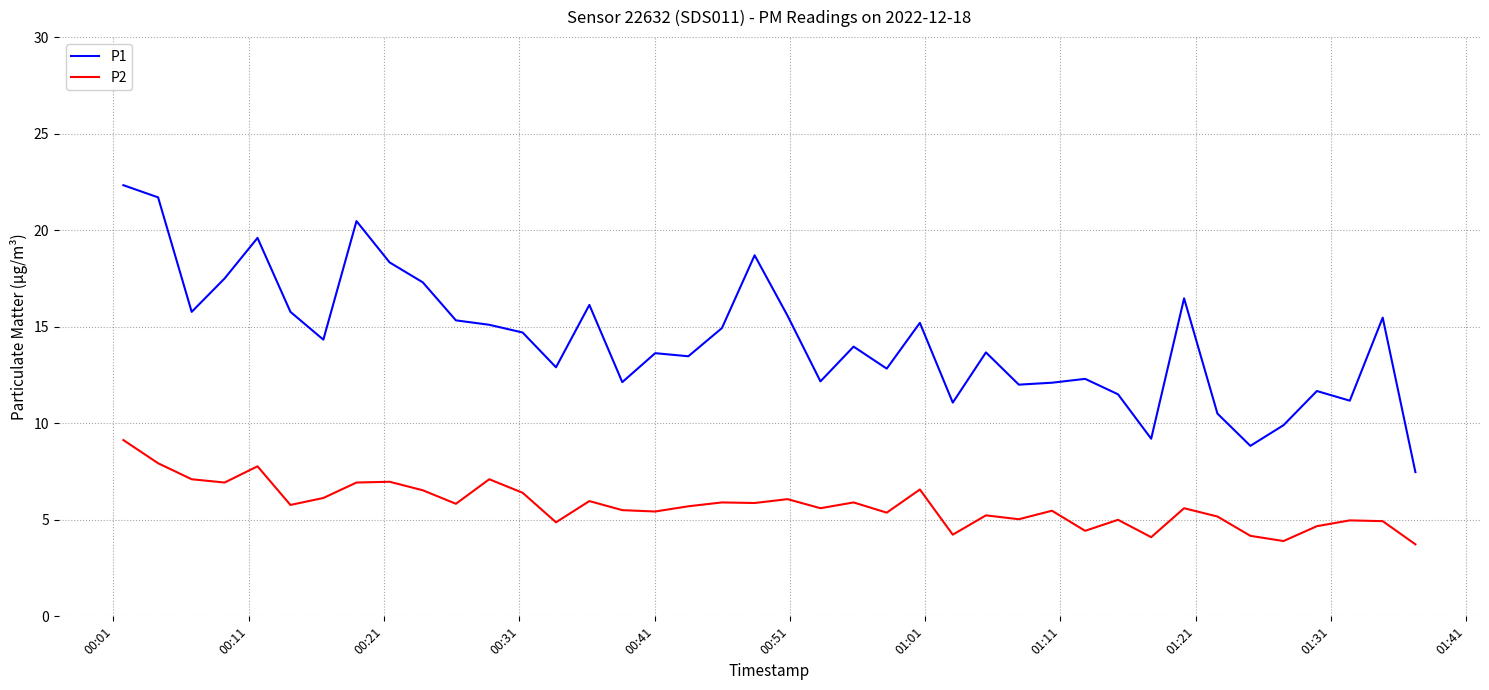

Rank the series by their average value, from highest to lowest.

P1, P2